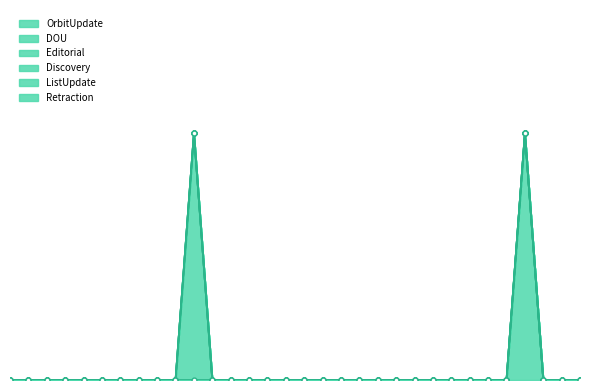

In DOU, how many points are higher than both neighbors (excluding endpoints)?

1